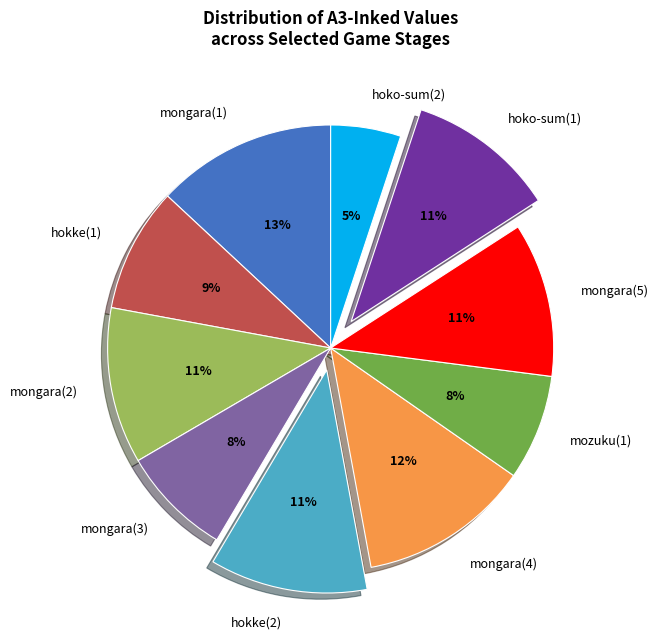

Between hoko-sum(1) and mozuku(1), which is larger?

hoko-sum(1)